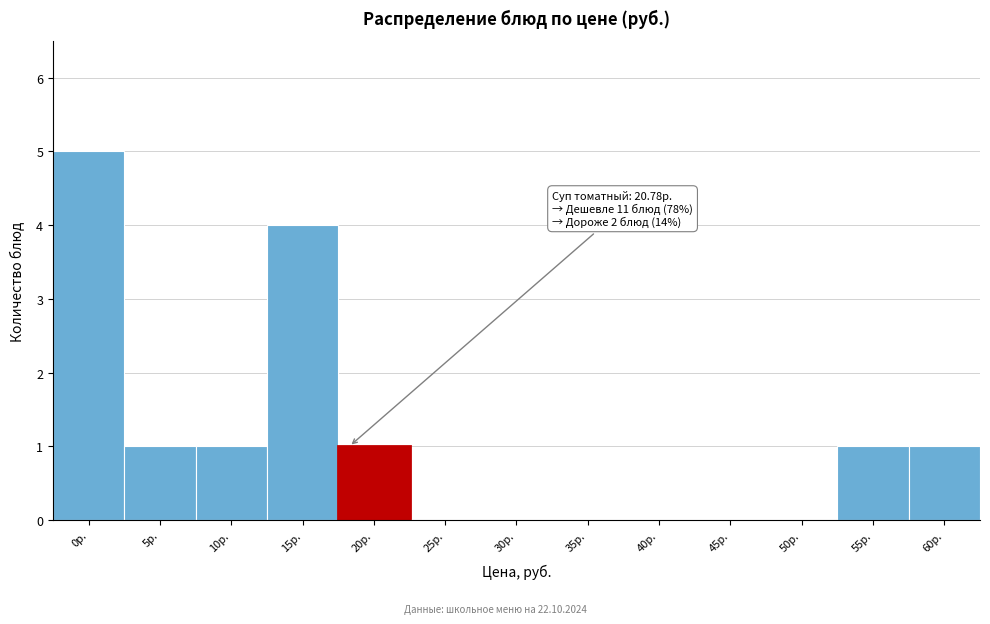

Reading left to right, list all the values displayed in this chart.

0р.=5	5р.=1	10р.=1	15р.=4	20р.=1	25р.=0	30р.=0	35р.=0	40р.=0	45р.=0	50р.=0	55р.=1	60р.=1